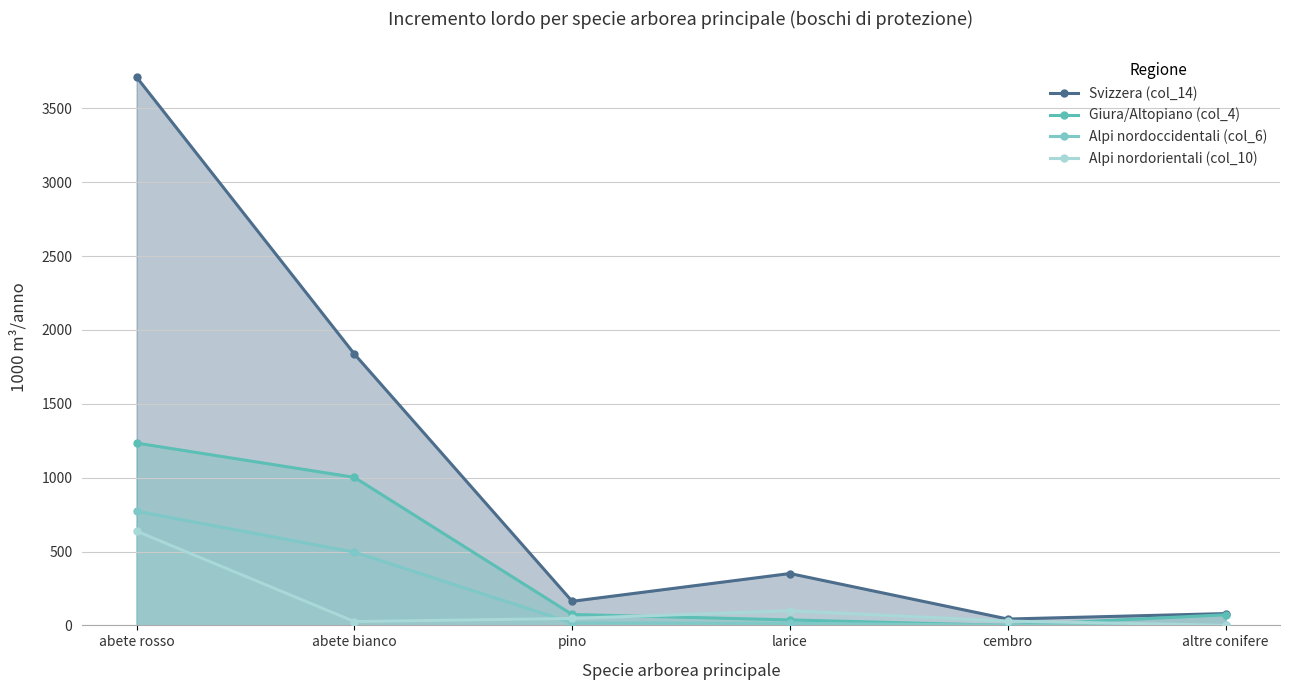

List the series in order of their peak value, highest first.

Svizzera (col_14), Giura/Altopiano (col_4), Alpi nordoccidentali (col_6), Alpi nordorientali (col_10)